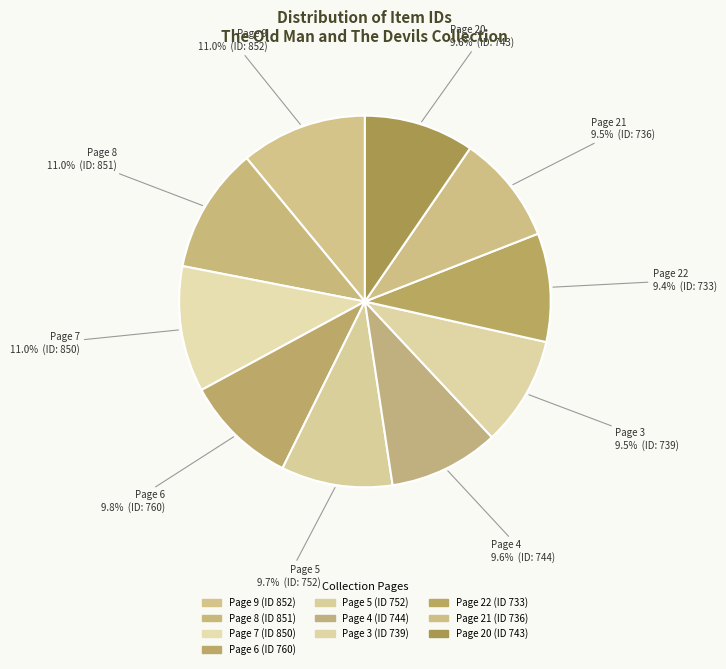

To the nearest percent, what is the difference between the largest and smallest slice percentages?

2%